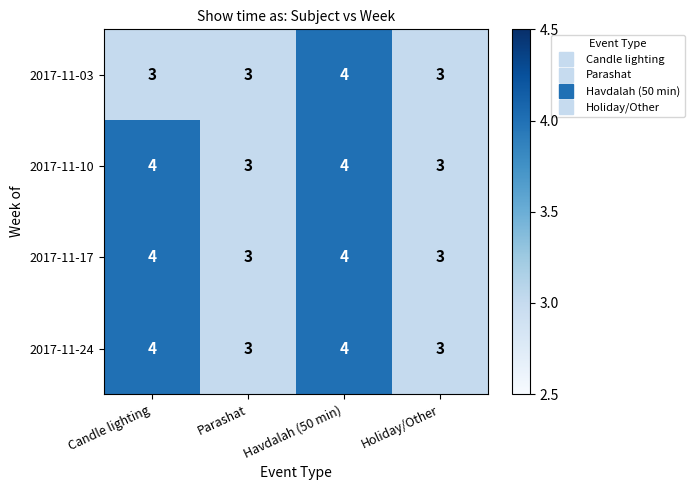

Count the 2017-11-24 values in the range 3 to 4.

4